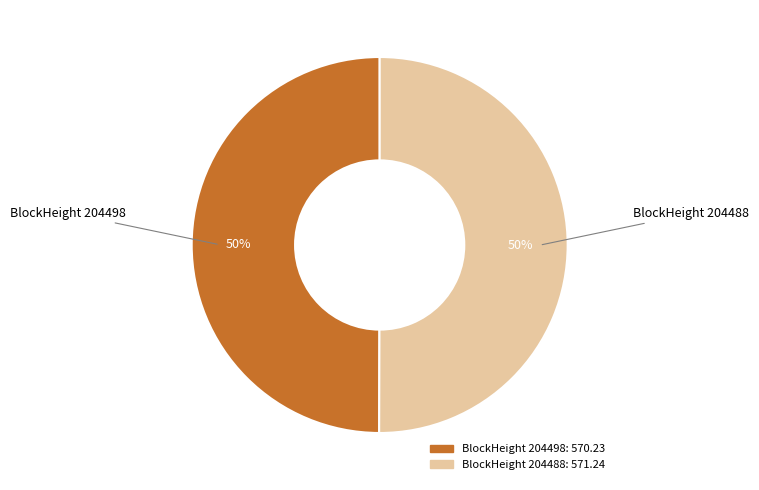

To the nearest percent, what is the average slice percentage?

50%